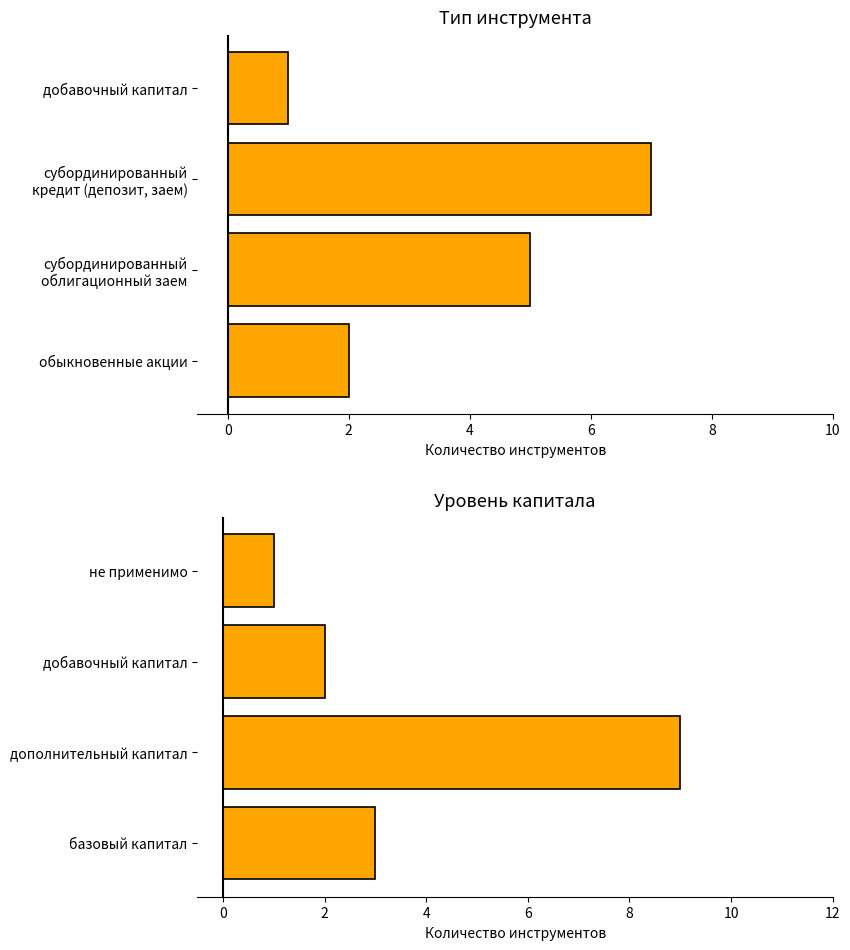

What is the highest value of the Тип инструмента series?

7